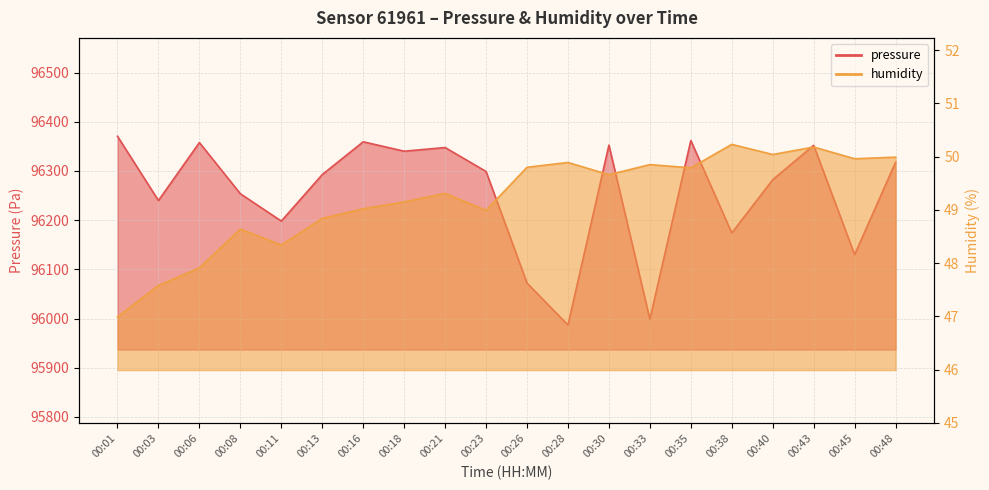

Rank the categories by pressure value from lowest to highest.

00:28, 00:33, 00:26, 00:45, 00:38, 00:11, 00:03, 00:08, 00:40, 00:13, 00:23, 00:48, 00:18, 00:21, 00:43, 00:30, 00:06, 00:16, 00:35, 00:01